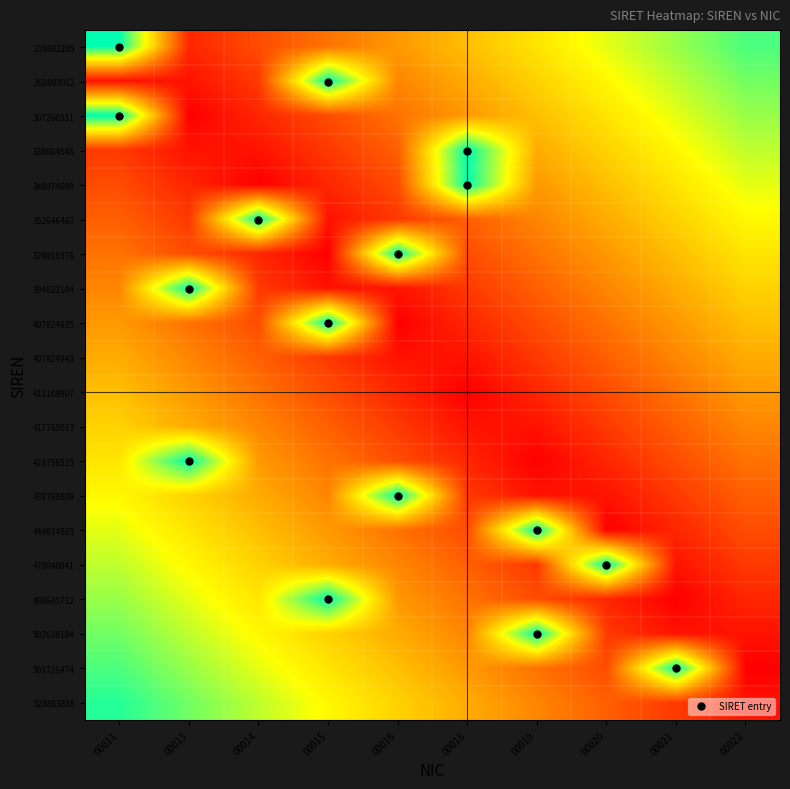

What is the total value across all series at 00021?

8.0